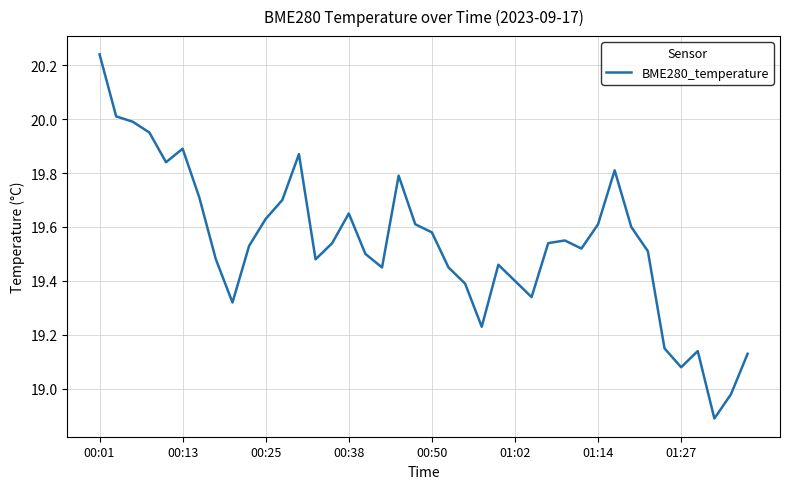

How many interior local peaks (higher than both neighbors) does the data have?

8